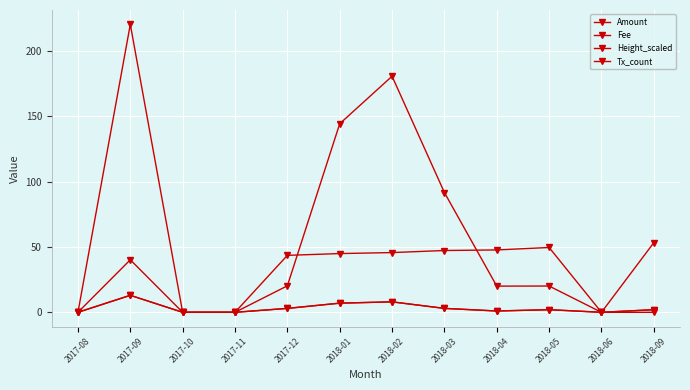

Is this an area chart (filled region under the line)?

No